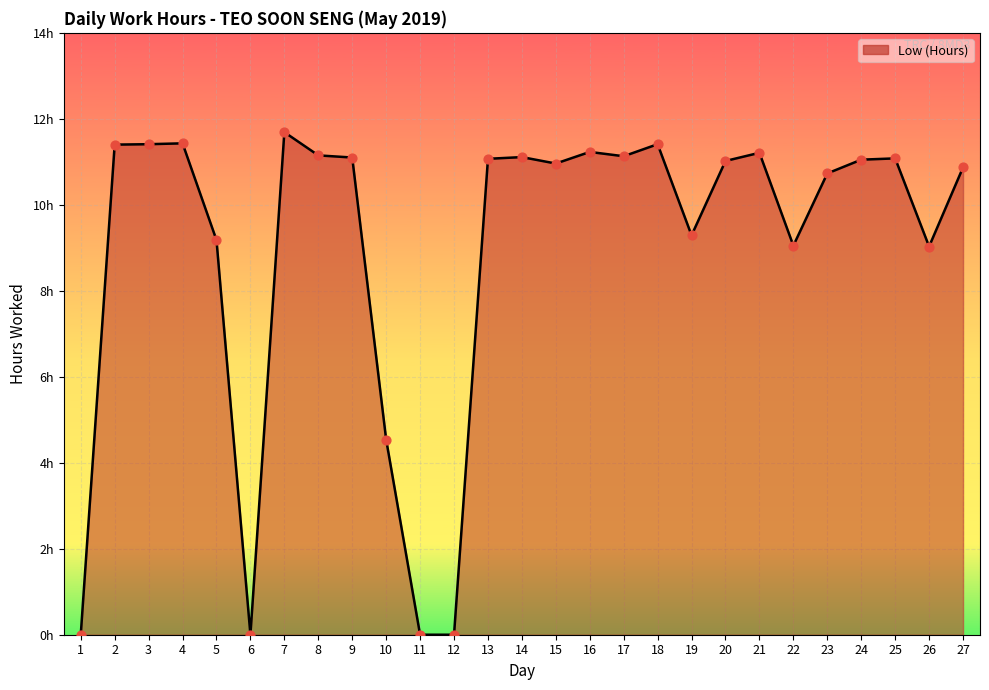

What is the change in value from 11 to 21?

+11.2